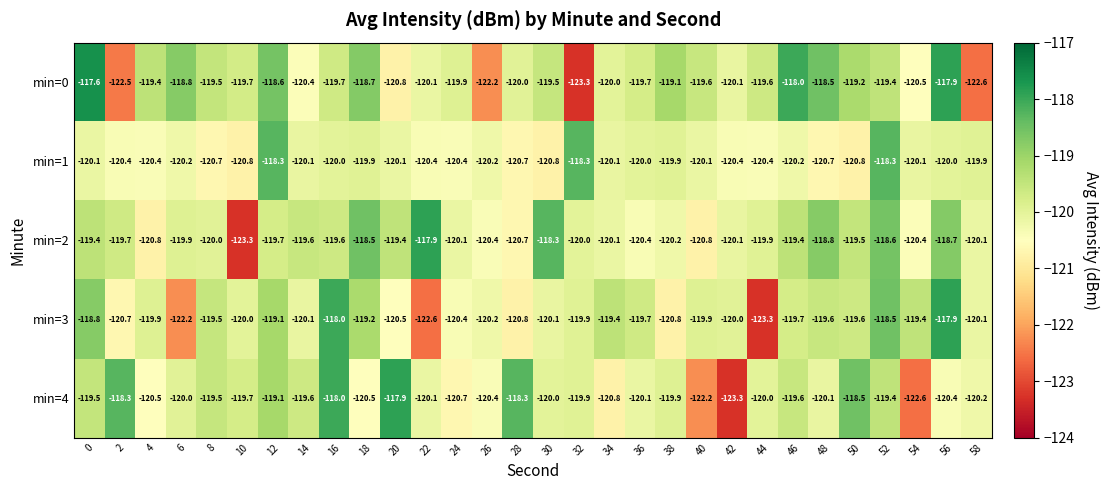

What is the difference between the highest and lowest values at 40?

2.6